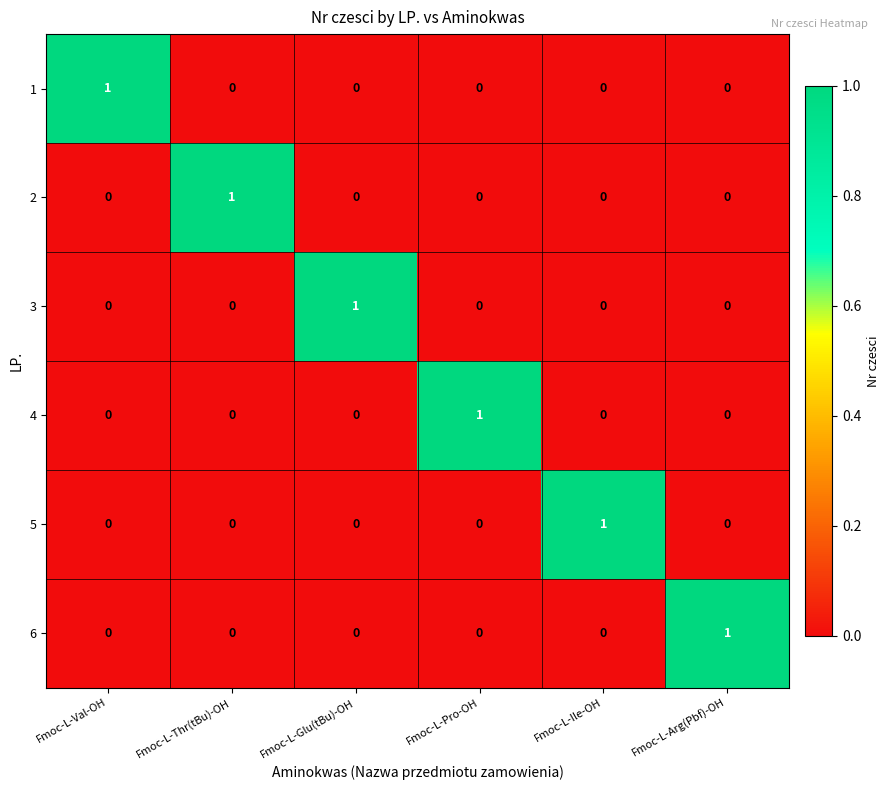

Count the 2 values in the range 0 to 1.

6